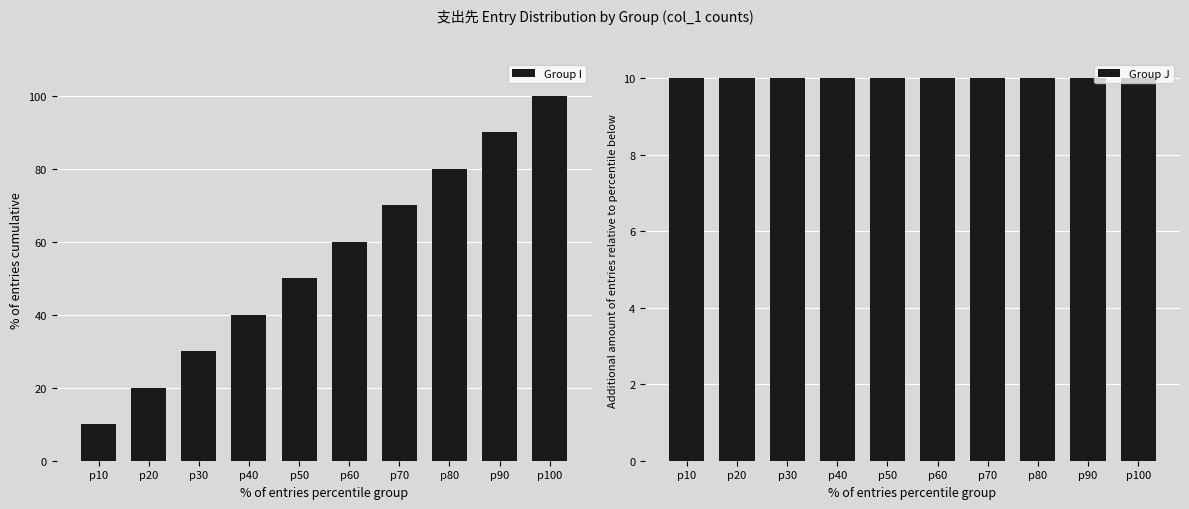

What is the average value of the Group I series?

55